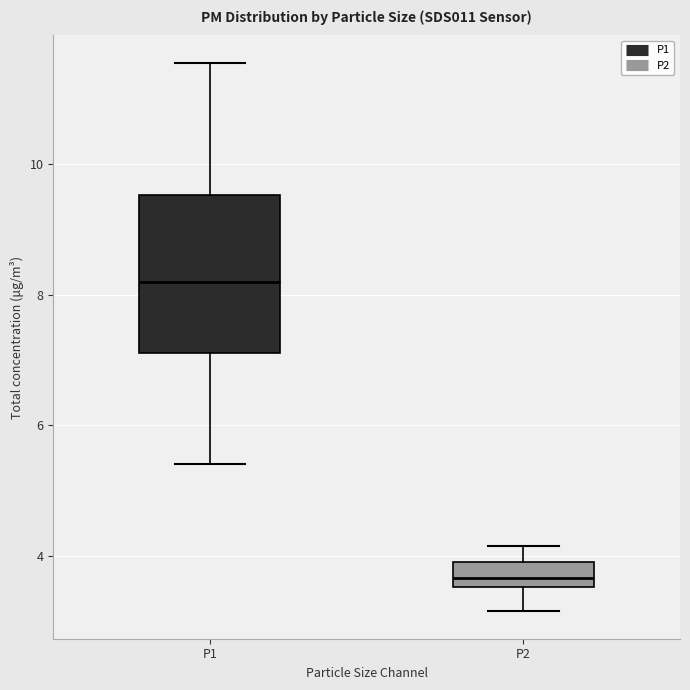

Where is the upper edge of the box for P1 on the y-axis? The values are not printed on the chart, so give them approximately, as read against the axis.

9.6